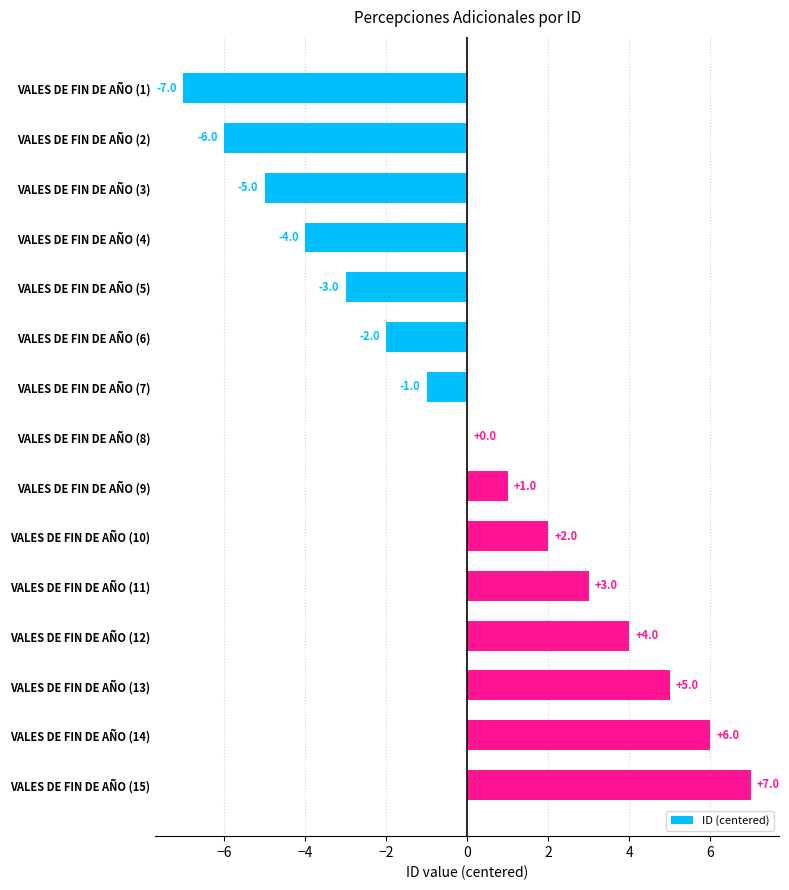

At which label is the value closest to 0?

VALES DE FIN DE AÑO (8)